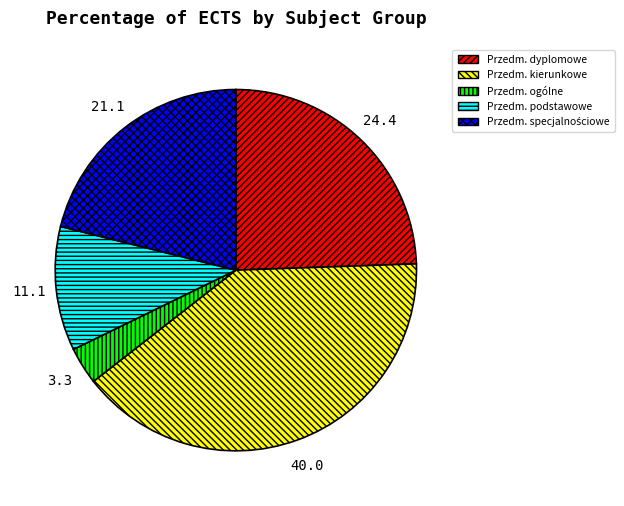

Is there any slice that represents more than half of the pie?

No